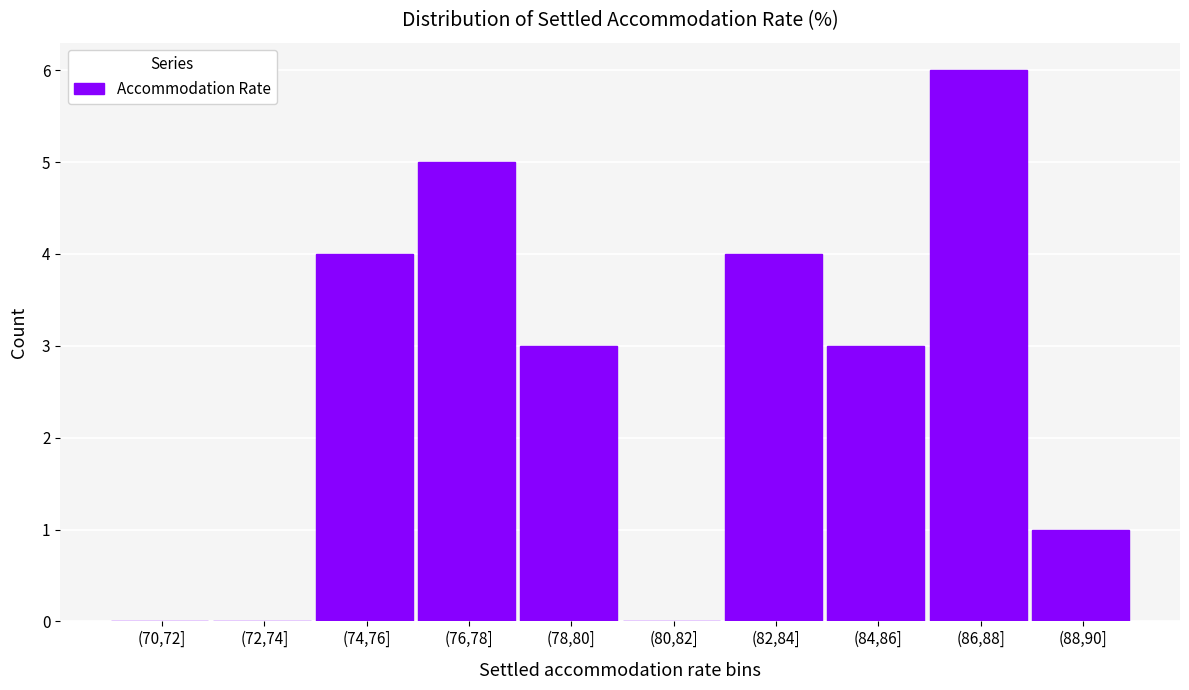

Reading right to left, list all the values displayed in this chart.

(88,90]=1	(86,88]=6	(84,86]=3	(82,84]=4	(80,82]=0	(78,80]=3	(76,78]=5	(74,76]=4	(72,74]=0	(70,72]=0